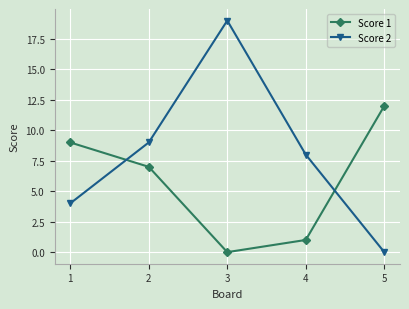

Rank the categories by Score 2 value from lowest to highest.

5, 1, 4, 2, 3